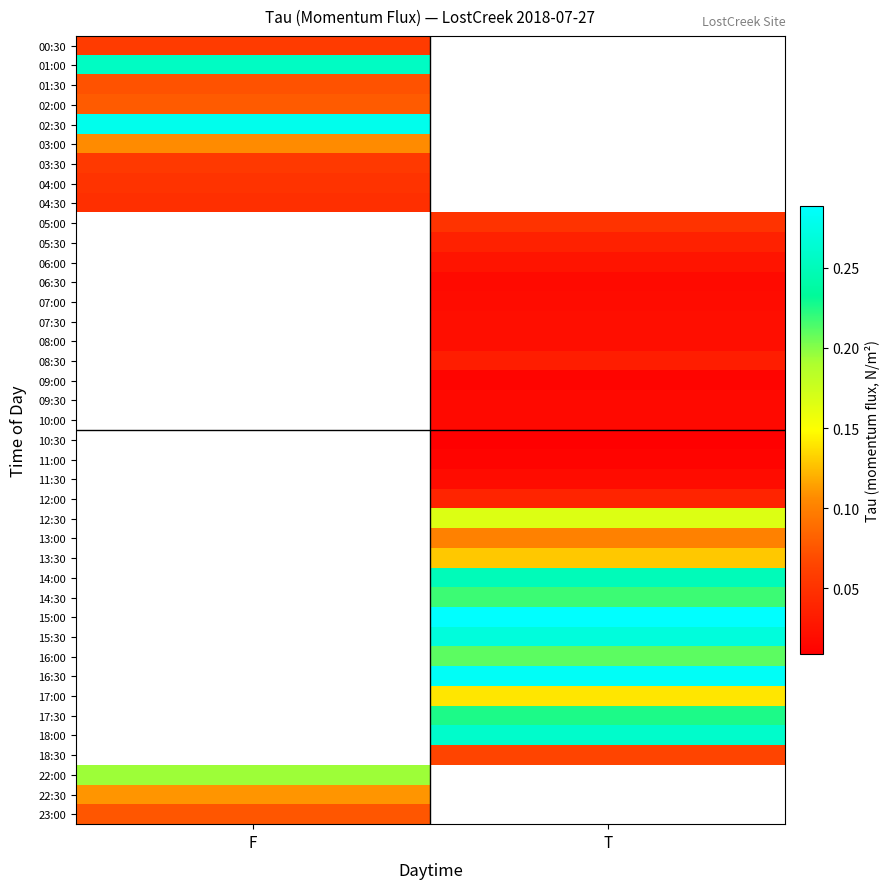

The value of 01:00 at F is 0.4. True or false?

False